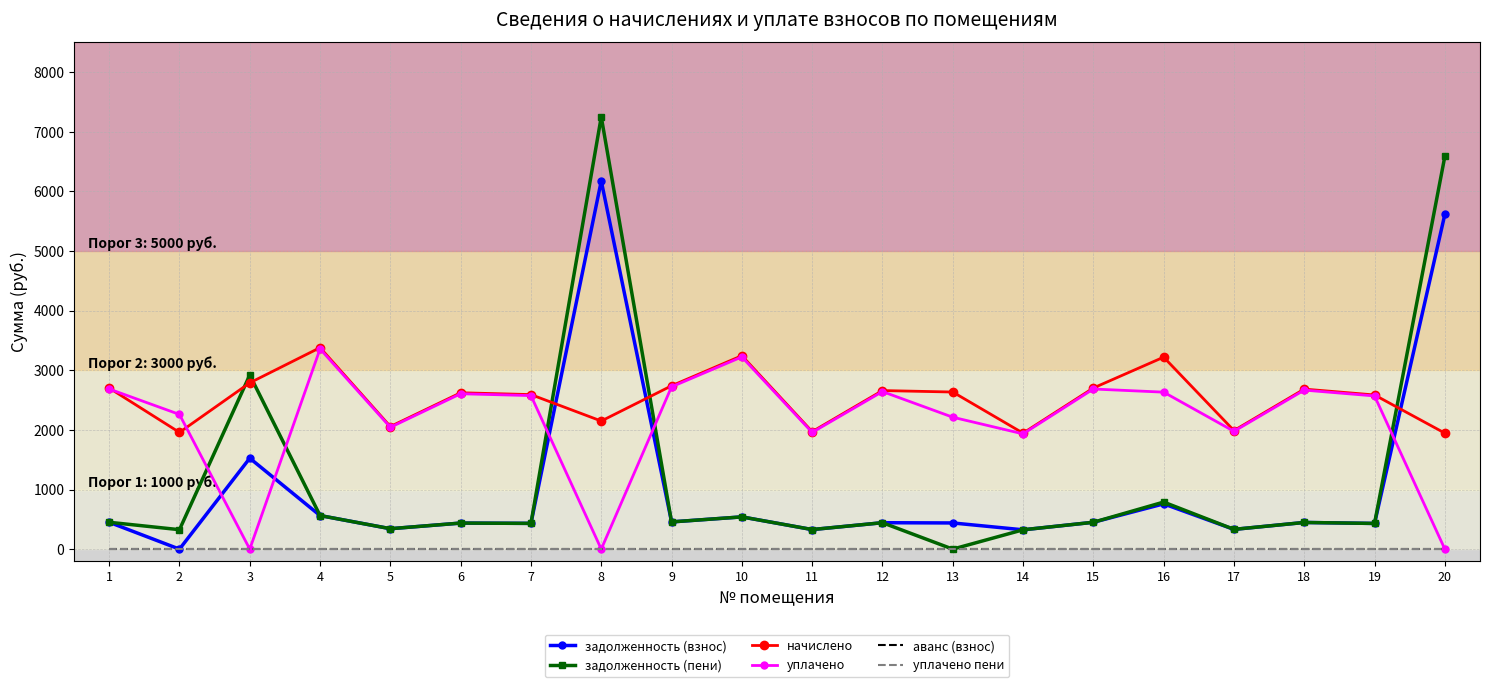

How many interior local peaks does the задолженность (пени) series have?

7